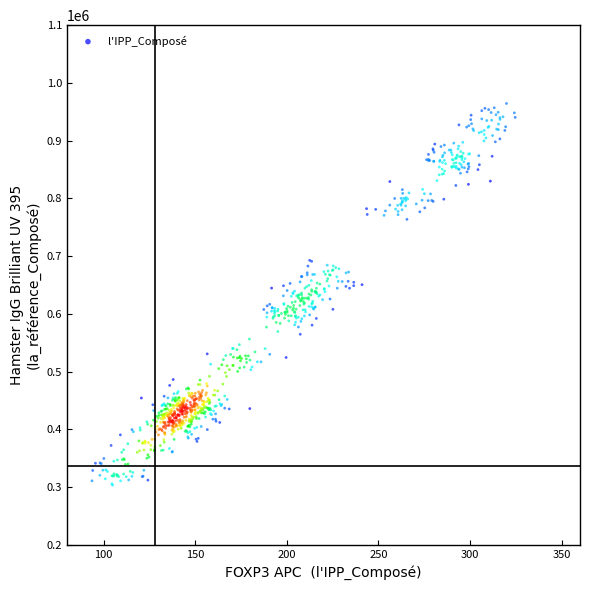

What is the range of Y values (max minus min)?

660656.4